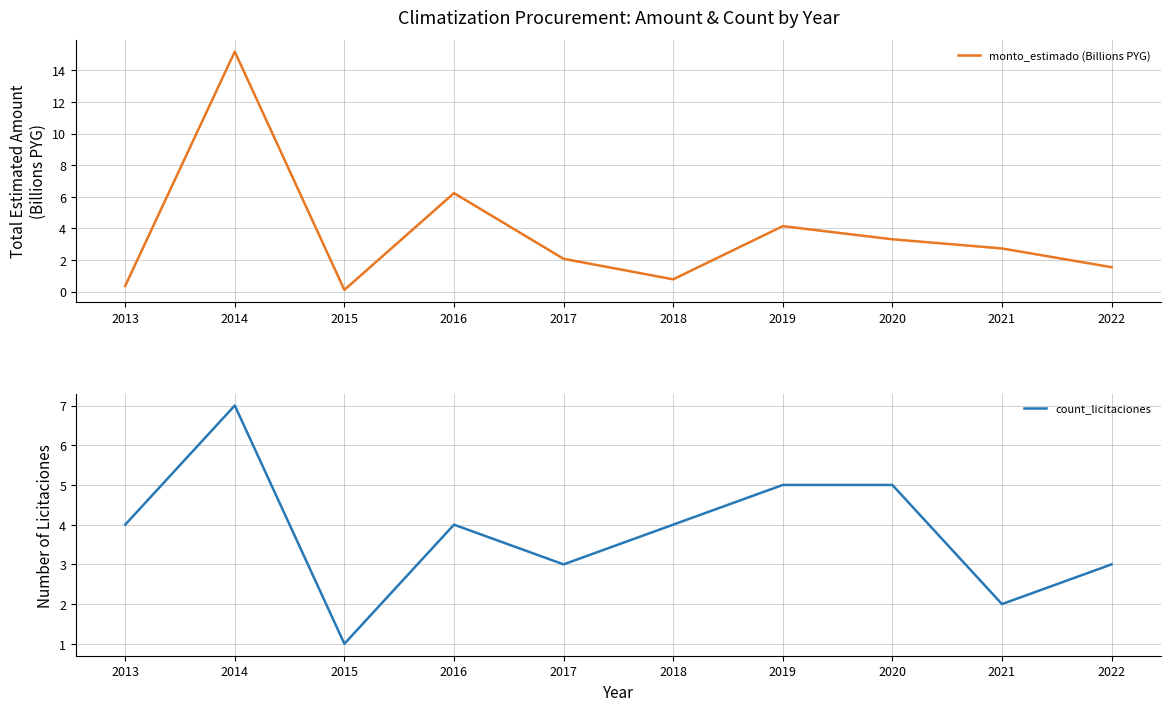

How many times do monto_estimado (Billions PYG) and count_licitaciones cross each other?

6